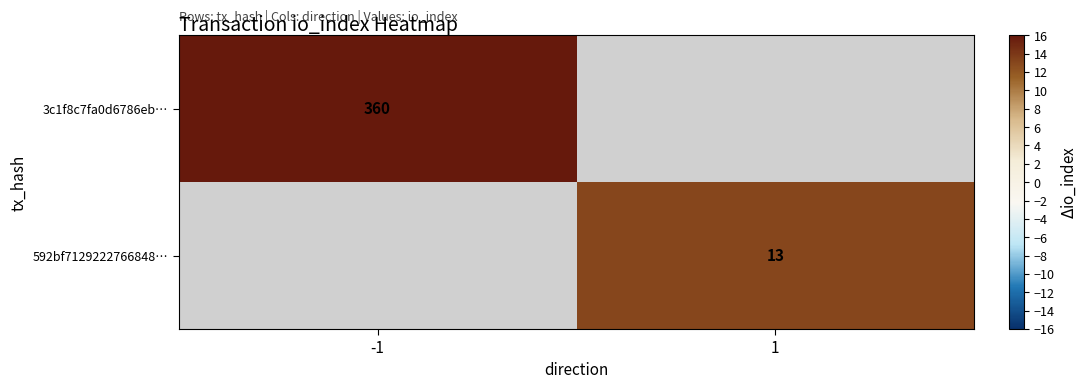

The value of 3c1f8c7fa0d6786eb… at -1 is 360. True or false?

True